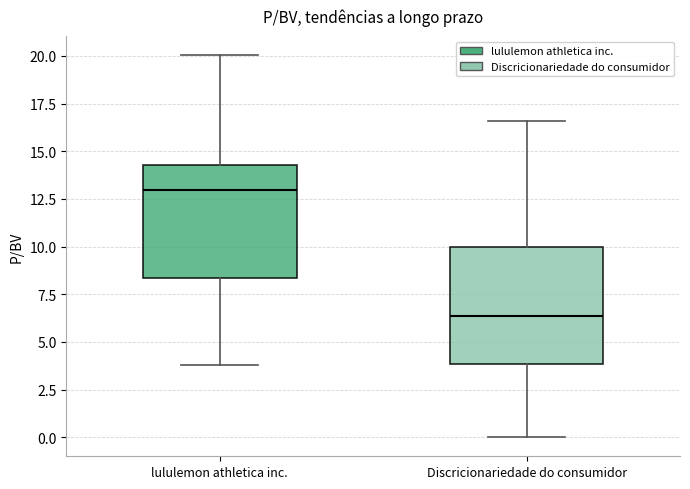

Reading left to right, transcribe this box plot: for each box, give where its median line is, the range the box spans, and where its two whiskers end, as read against the y-axis. The values are not printed on the chart, so give them approximately, as read against the axis.

lululemon athletica inc.: median 13.0, box 8.5 to 14.5, whiskers 4.0 to 20.0
Discricionariedade do consumidor: median 6.5, box 4.0 to 10.0, whiskers 0.0 to 16.5